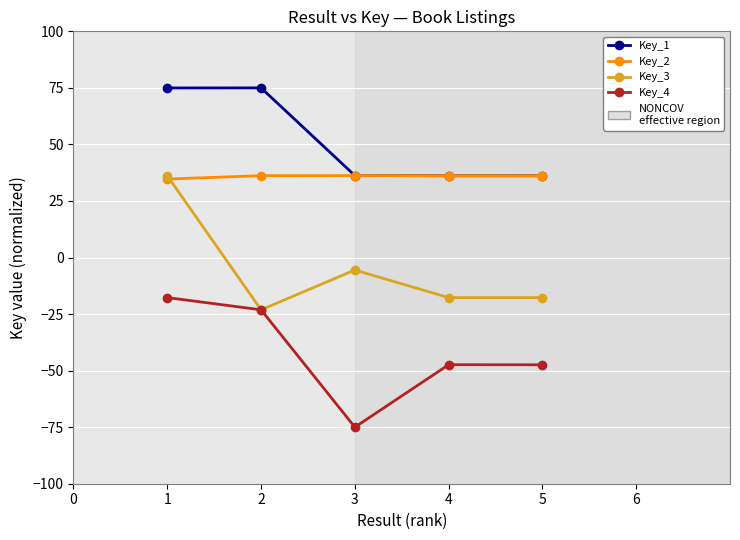

At which label does Key_2 first exceed 36?

2